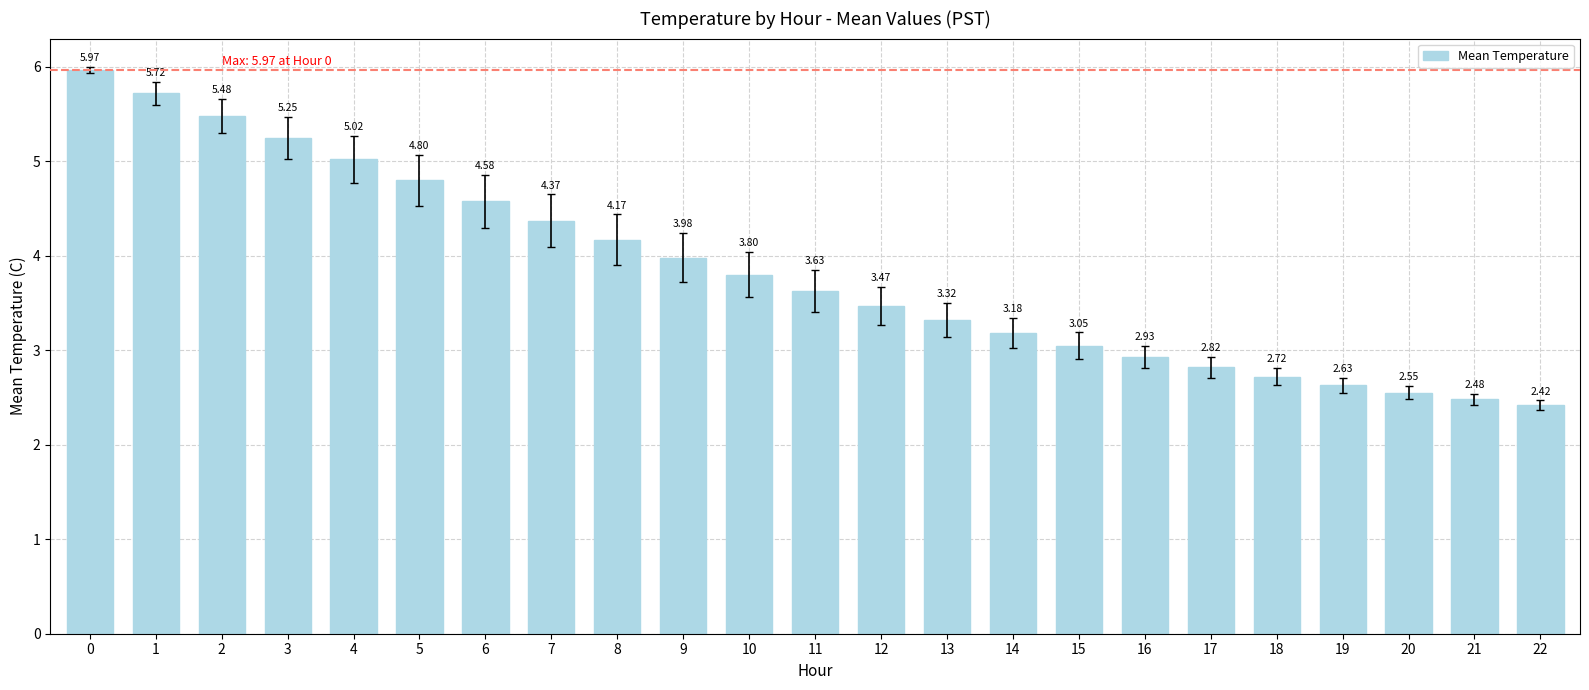

List the labels in order of value, smallest first.

22, 21, 20, 19, 18, 17, 16, 15, 14, 13, 12, 11, 10, 9, 8, 7, 6, 5, 4, 3, 2, 1, 0